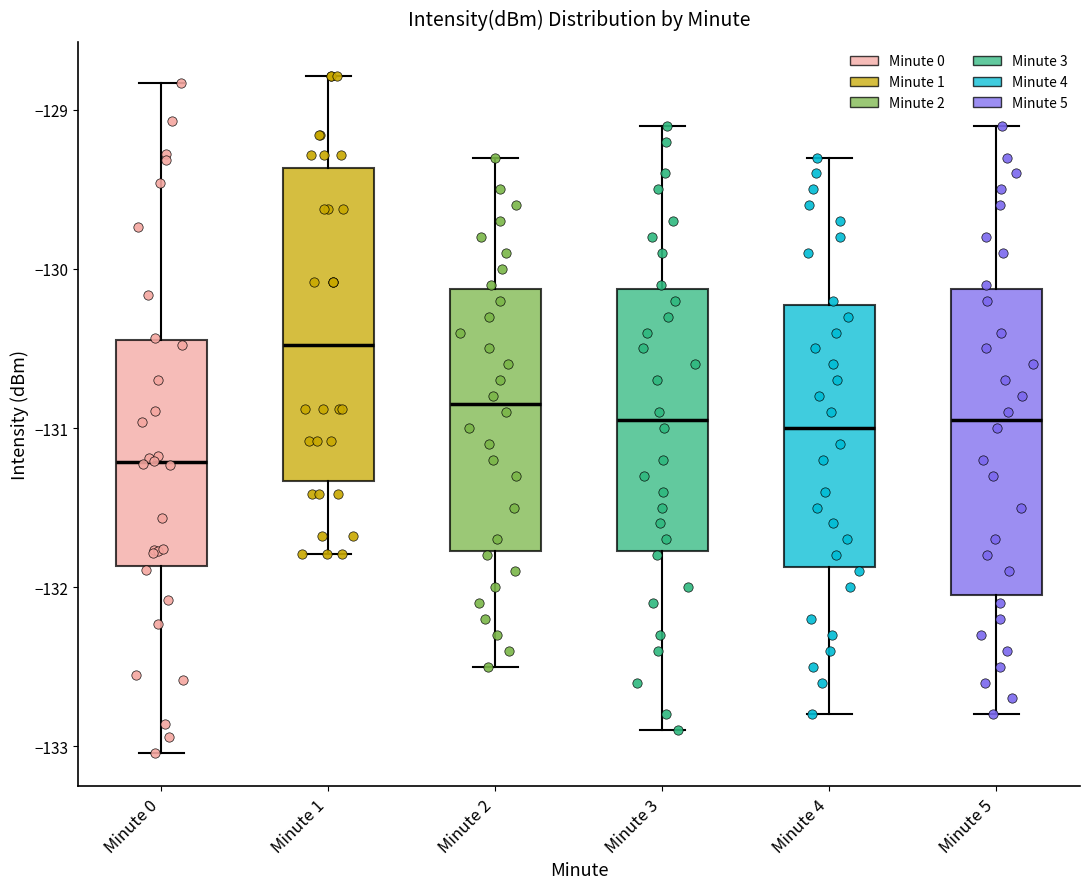

Reading left to right, read every box against the y-axis: the position of its median line, the range the box covers, and the ends of its whiskers. The values are not printed on the chart, so give them approximately, as read against the axis.

Minute 0: median -131.2, box -131.9 to -130.4, whiskers -133.0 to -128.8
Minute 1: median -130.5, box -131.3 to -129.4, whiskers -131.8 to -128.8
Minute 2: median -130.8, box -131.8 to -130.1, whiskers -132.5 to -129.3
Minute 3: median -130.9, box -131.8 to -130.1, whiskers -132.9 to -129.1
Minute 4: median -131.0, box -131.9 to -130.2, whiskers -132.8 to -129.3
Minute 5: median -130.9, box -132.0 to -130.1, whiskers -132.8 to -129.1